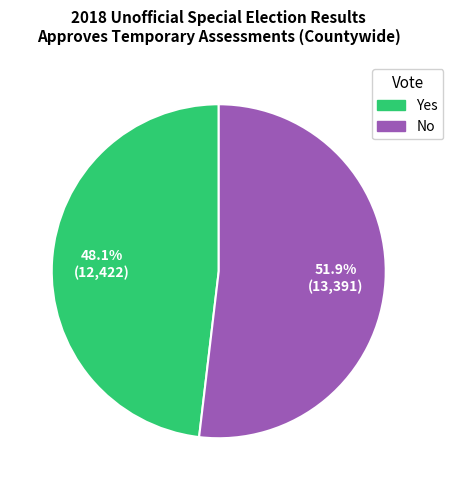

Which category has the biggest portion of the pie?

No